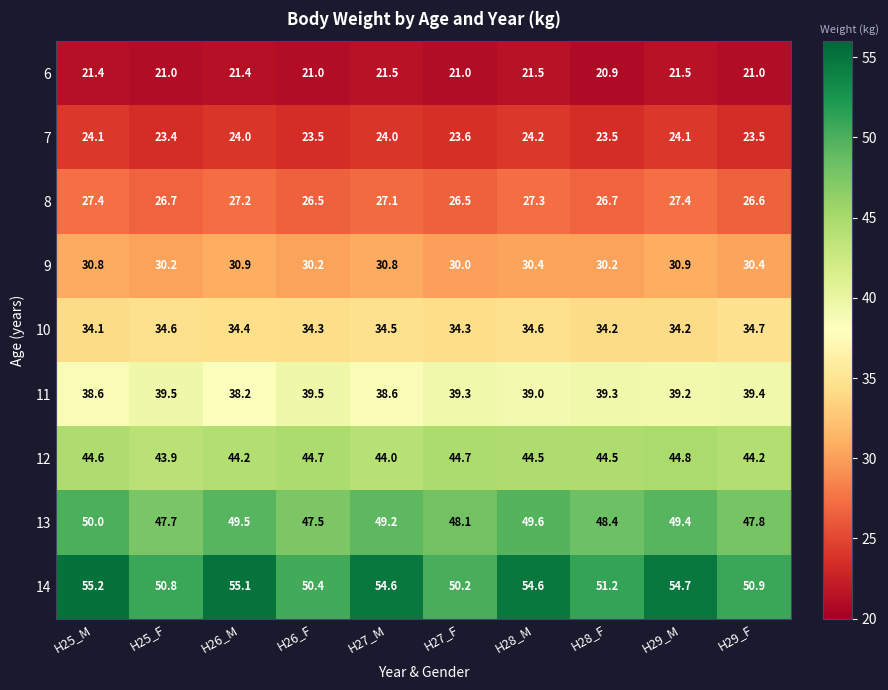

What is the difference between the maximum and minimum values in the 11 series?

1.3